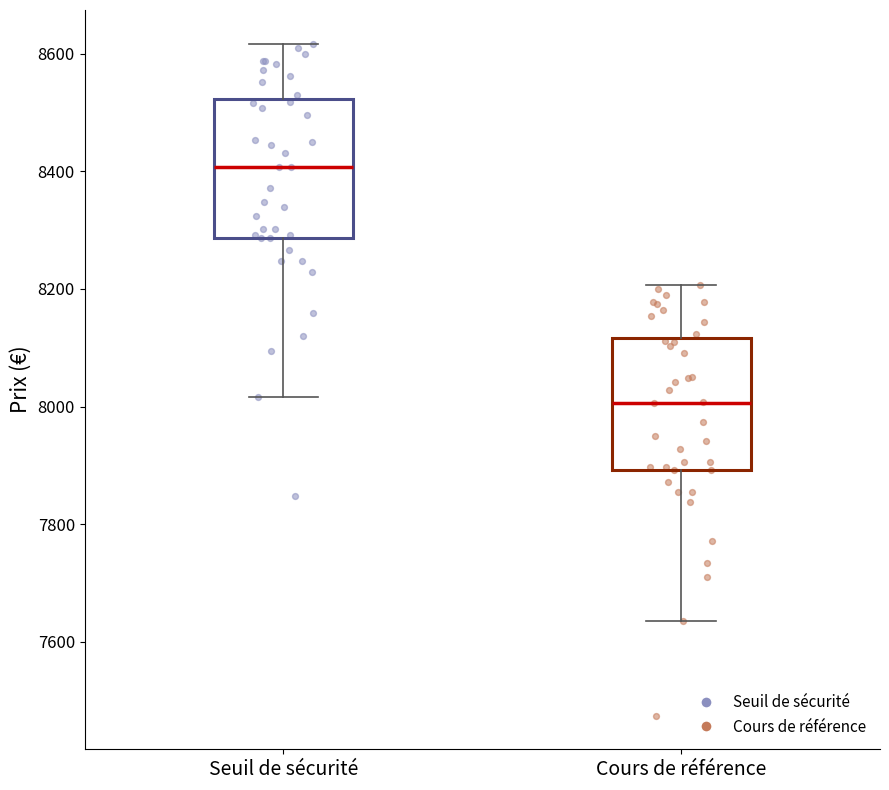

Reading left to right, read every box against the y-axis: the position of its median line, the range the box covers, and the ends of its whiskers. The values are not printed on the chart, so give them approximately, as read against the axis.

Seuil de sécurité: median 8400, box 8280 to 8520, whiskers 8020 to 8620
Cours de référence: median 8000, box 7900 to 8120, whiskers 7640 to 8200